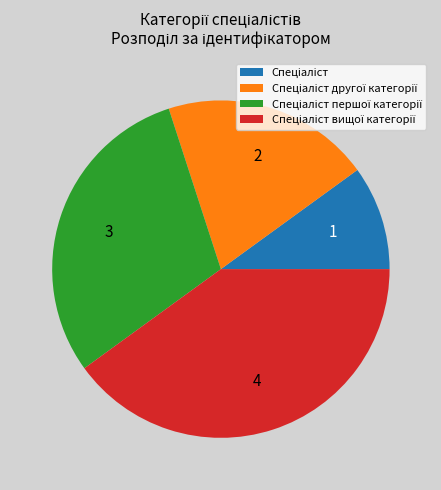

Does any single category account for the majority?

No